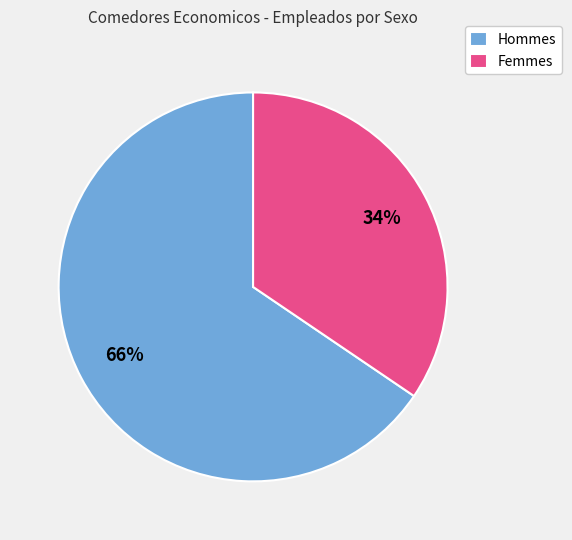

Which slice is the largest?

Hommes